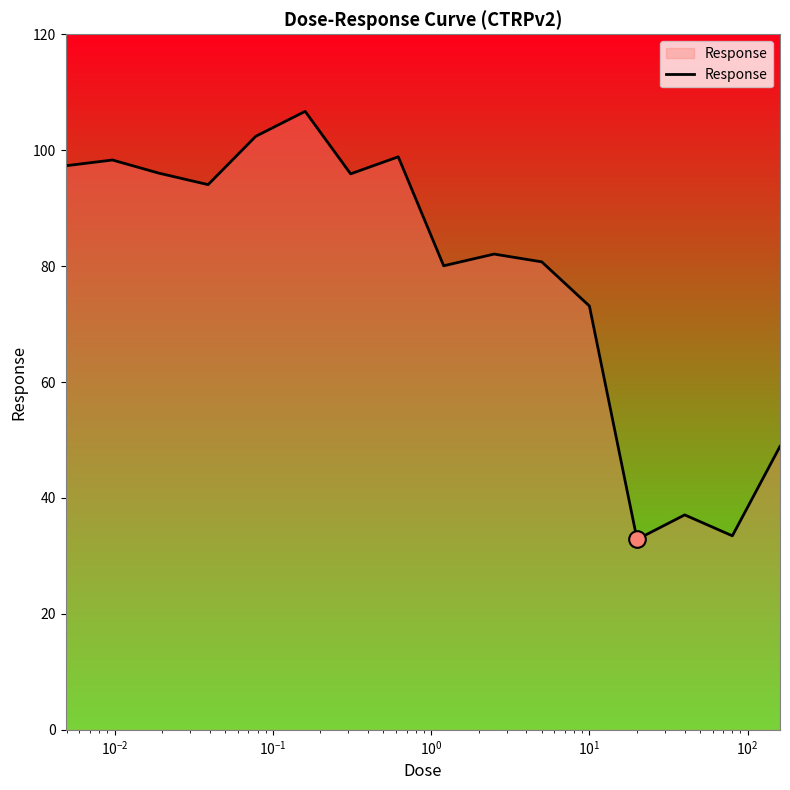

What is the greatest value displayed?

106.7